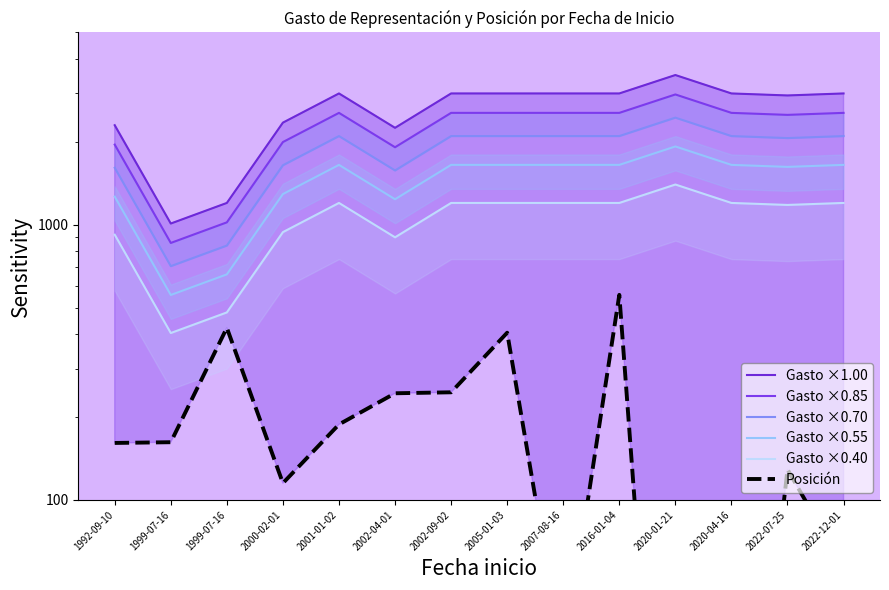

What are all the series names shown in the legend?

Gasto ×1.00, Gasto ×0.85, Gasto ×0.70, Gasto ×0.55, Gasto ×0.40, Posición